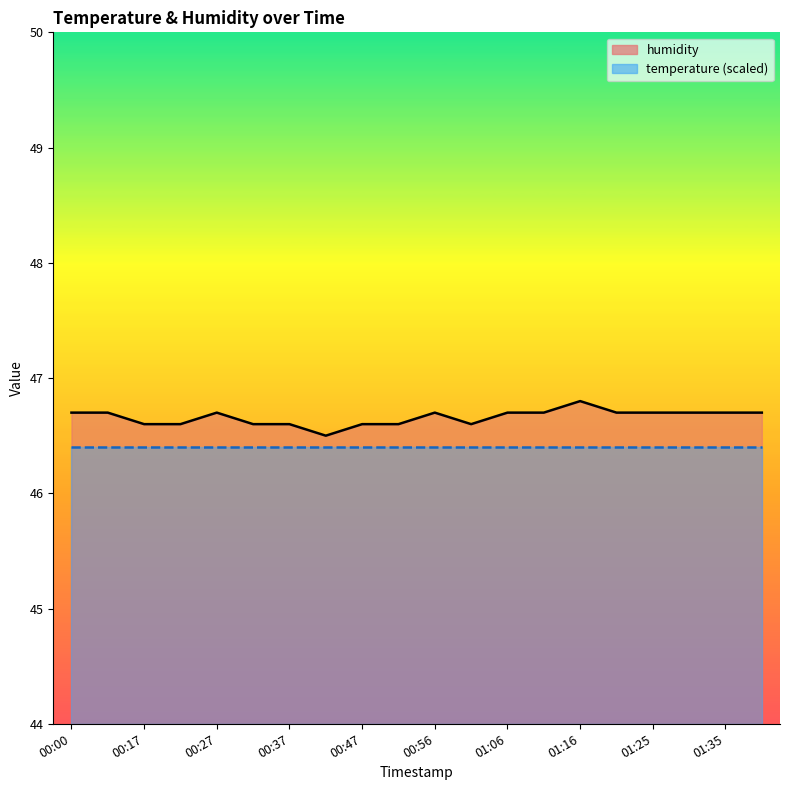

What is the difference between the values at 00:47 and 01:16?

0.2